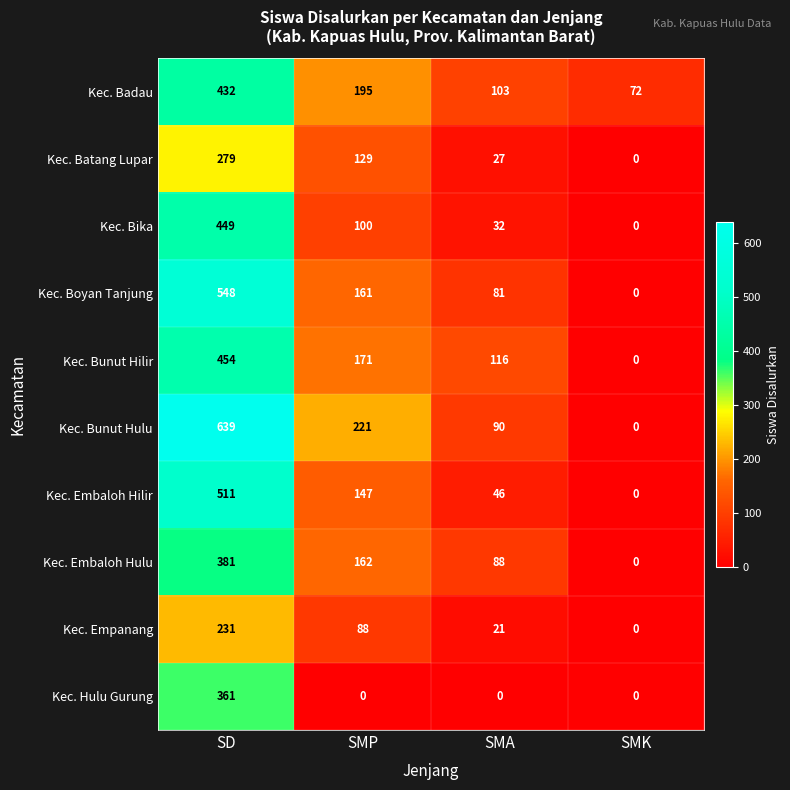

At which category is the sum across all series the highest?

SD